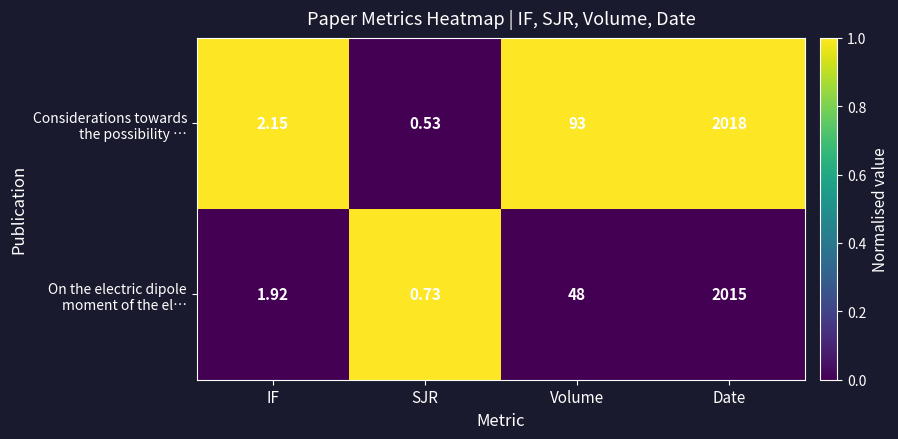

Which category has the lowest value across all series?

SJR